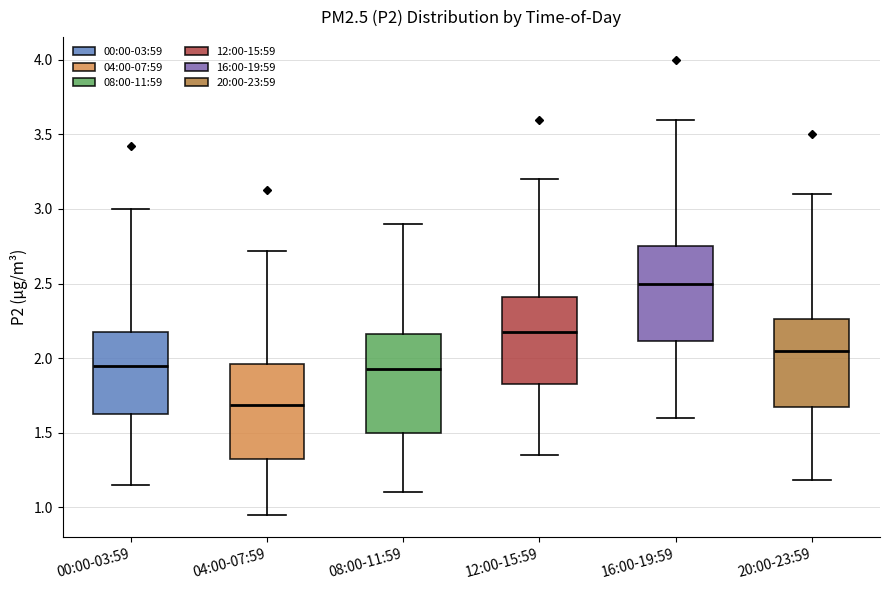

Where does the lower whisker of the box for 04:00-07:59 end on the y-axis? The values are not printed on the chart, so give them approximately, as read against the axis.

0.95